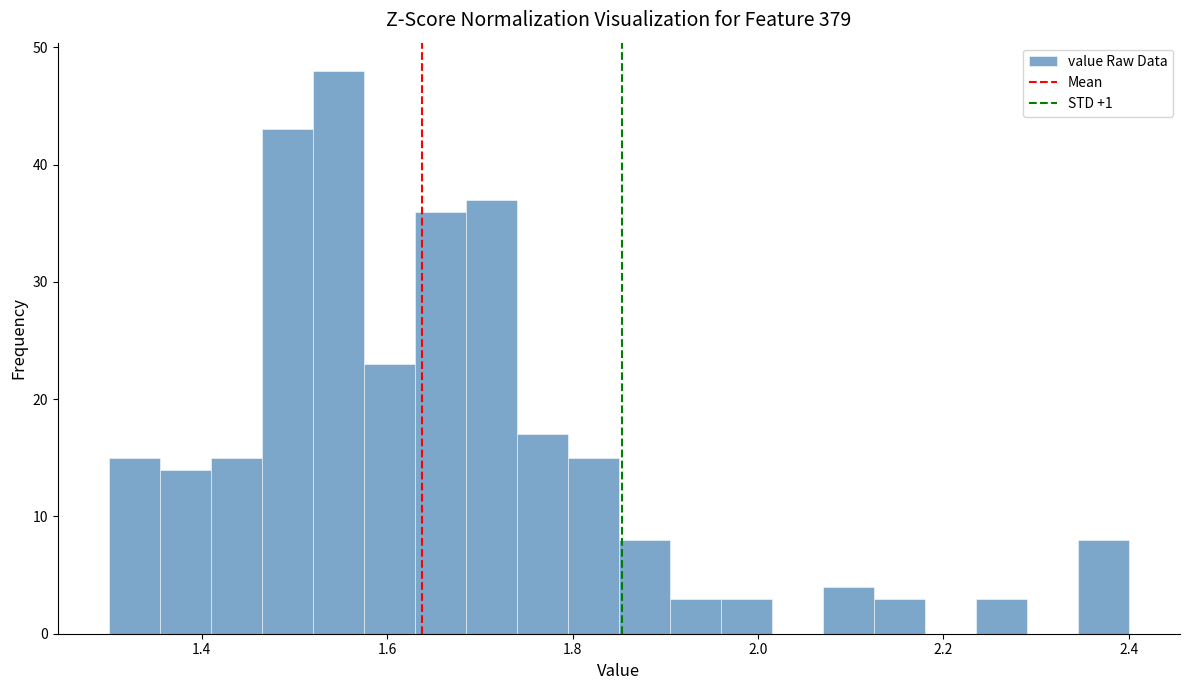

Around what value on the x-axis is the tallest bar? Give the approximate position of its centre, as read against the axis.

1.54